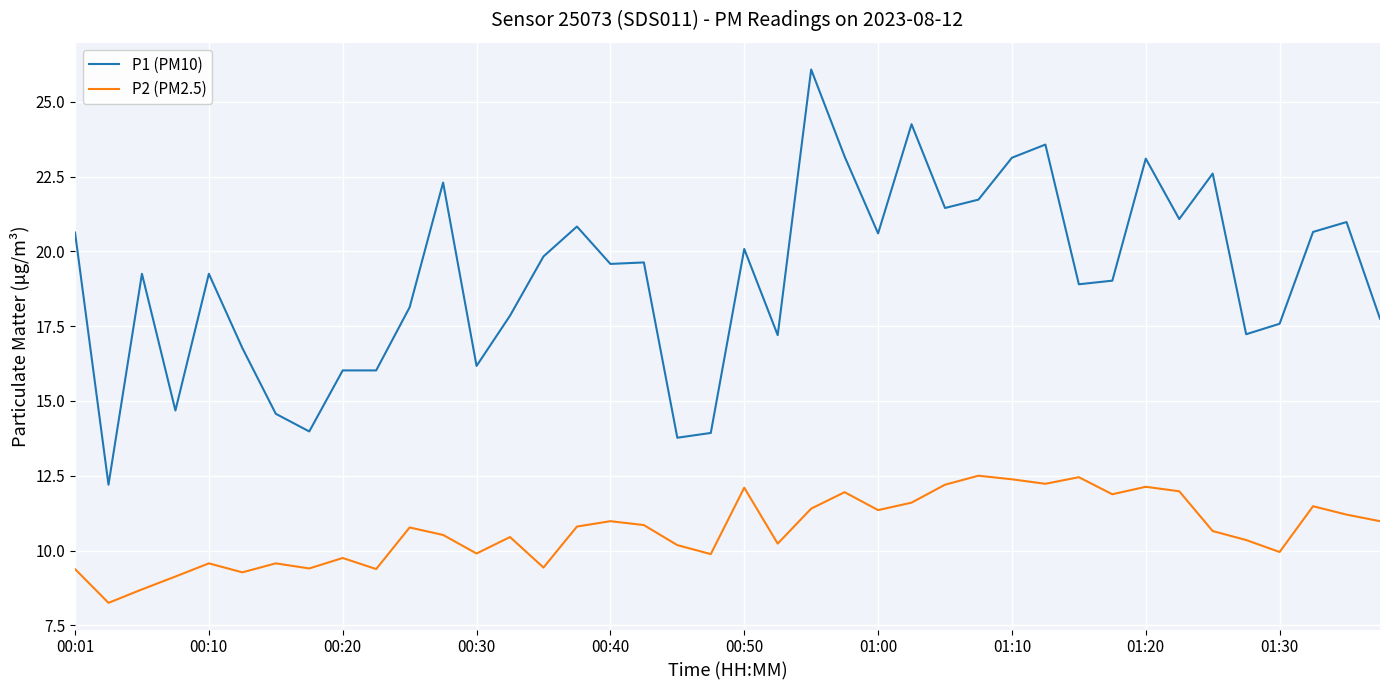

Which series has the widest spread of values?

P1 (PM10)